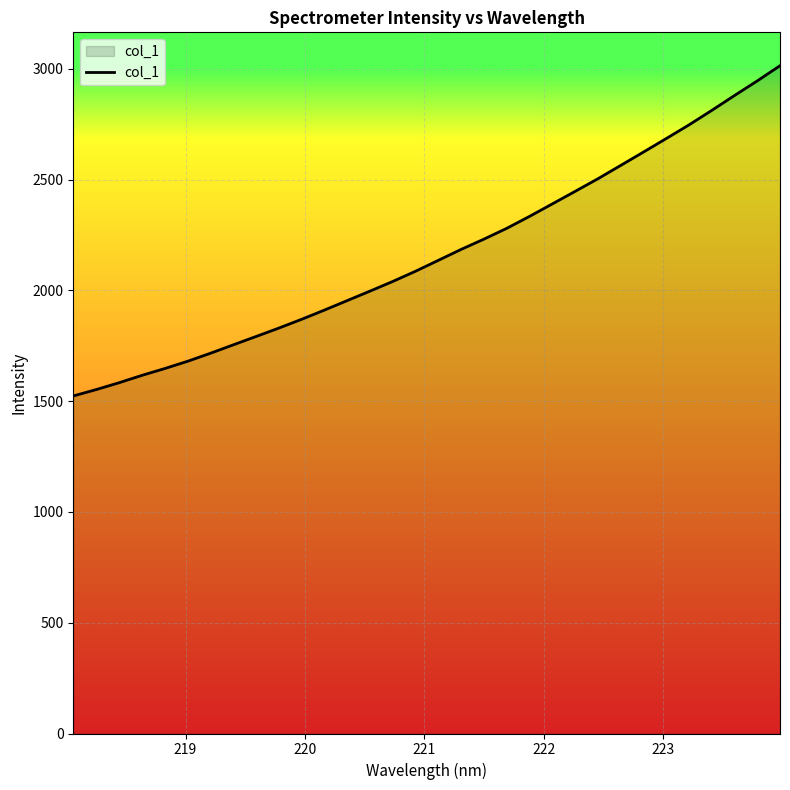

What is the minimum value shown in the chart?

1523.6